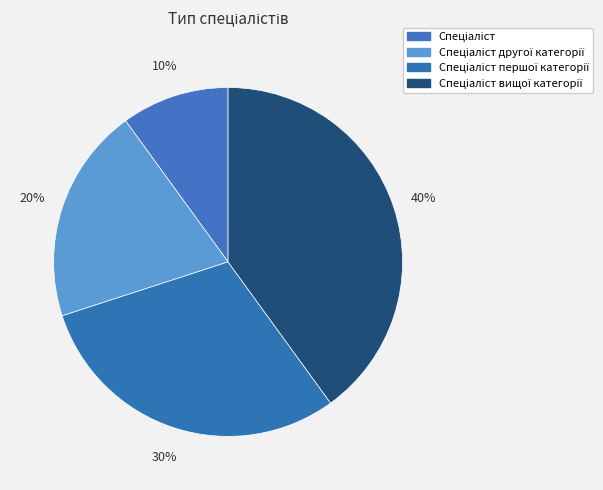

How many slices are in this pie chart?

4